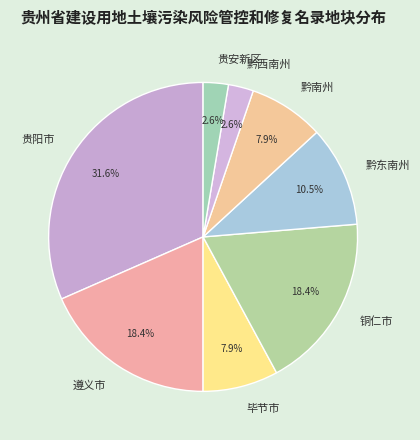

How many slices are in this pie chart?

8